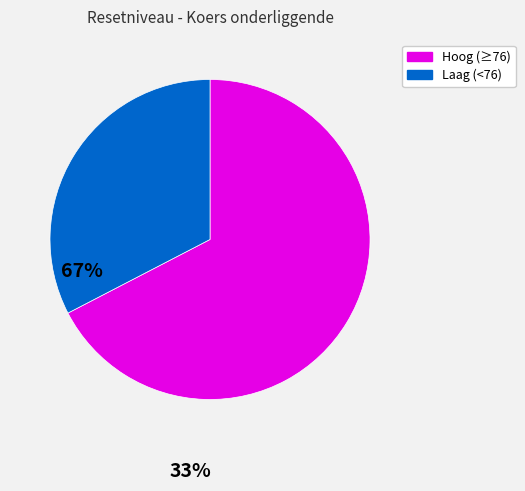

How many segments does this pie chart have?

2